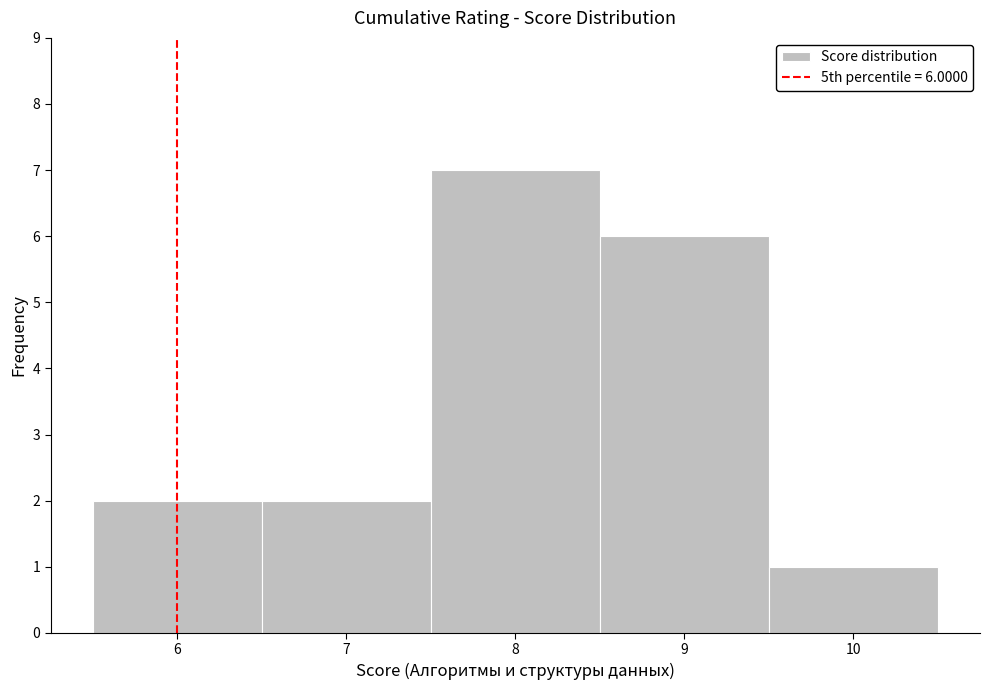

Which range on the x-axis has the tallest bar?

7.5 to 8.5